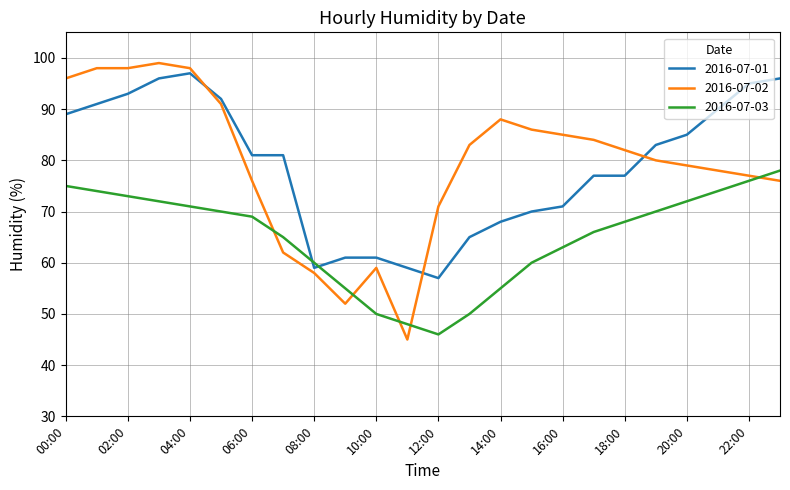

Rank the series by their maximum value, from lowest to highest.

2016-07-03, 2016-07-01, 2016-07-02